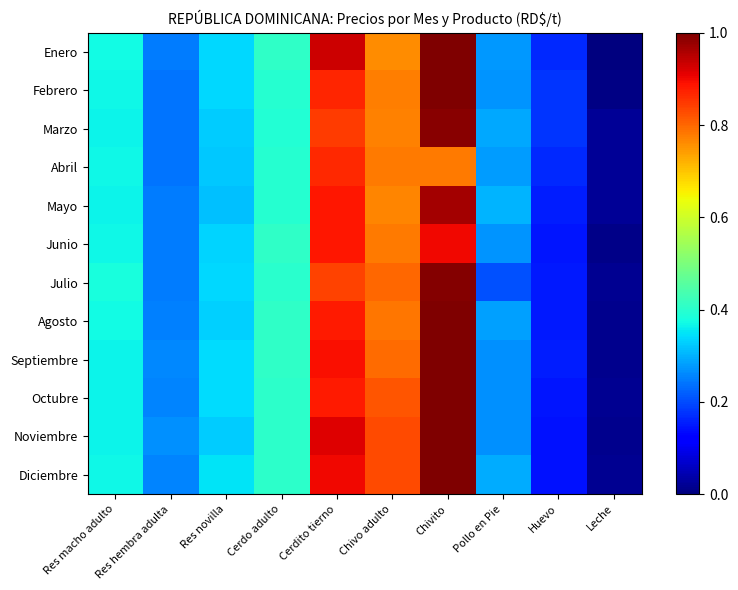

Reading left to right, transcribe all the data shown in this chart.

Enero: Res macho adulto=0.4	Res hembra adulta=0.2	Res novilla=0.3	Cerdo adulto=0.4	Cerdito tierno=0.9	Chivo adulto=0.8	Chivito=1.0	Pollo en Pie=0.3	Huevo=0.2	Leche=0.0
Febrero: Res macho adulto=0.4	Res hembra adulta=0.2	Res novilla=0.3	Cerdo adulto=0.4	Cerdito tierno=0.9	Chivo adulto=0.8	Chivito=1.0	Pollo en Pie=0.3	Huevo=0.2	Leche=0.0
Marzo: Res macho adulto=0.4	Res hembra adulta=0.2	Res novilla=0.3	Cerdo adulto=0.4	Cerdito tierno=0.8	Chivo adulto=0.8	Chivito=1.0	Pollo en Pie=0.3	Huevo=0.2	Leche=0.0
Abril: Res macho adulto=0.4	Res hembra adulta=0.2	Res novilla=0.3	Cerdo adulto=0.4	Cerdito tierno=0.9	Chivo adulto=0.8	Chivito=0.8	Pollo en Pie=0.3	Huevo=0.2	Leche=0.0
Mayo: Res macho adulto=0.4	Res hembra adulta=0.2	Res novilla=0.3	Cerdo adulto=0.4	Cerdito tierno=0.9	Chivo adulto=0.8	Chivito=1.0	Pollo en Pie=0.3	Huevo=0.2	Leche=0.0
Junio: Res macho adulto=0.4	Res hembra adulta=0.2	Res novilla=0.3	Cerdo adulto=0.4	Cerdito tierno=0.9	Chivo adulto=0.8	Chivito=0.9	Pollo en Pie=0.3	Huevo=0.1	Leche=0.0
Julio: Res macho adulto=0.4	Res hembra adulta=0.2	Res novilla=0.3	Cerdo adulto=0.4	Cerdito tierno=0.8	Chivo adulto=0.8	Chivito=1.0	Pollo en Pie=0.2	Huevo=0.2	Leche=0.0
Agosto: Res macho adulto=0.4	Res hembra adulta=0.3	Res novilla=0.3	Cerdo adulto=0.4	Cerdito tierno=0.9	Chivo adulto=0.8	Chivito=1.0	Pollo en Pie=0.3	Huevo=0.2	Leche=0.0
Septiembre: Res macho adulto=0.4	Res hembra adulta=0.3	Res novilla=0.3	Cerdo adulto=0.4	Cerdito tierno=0.9	Chivo adulto=0.8	Chivito=1.0	Pollo en Pie=0.3	Huevo=0.2	Leche=0.0
Octubre: Res macho adulto=0.4	Res hembra adulta=0.3	Res novilla=0.3	Cerdo adulto=0.4	Cerdito tierno=0.9	Chivo adulto=0.8	Chivito=1.0	Pollo en Pie=0.3	Huevo=0.1	Leche=0.0
Noviembre: Res macho adulto=0.4	Res hembra adulta=0.3	Res novilla=0.3	Cerdo adulto=0.4	Cerdito tierno=0.9	Chivo adulto=0.8	Chivito=1.0	Pollo en Pie=0.3	Huevo=0.1	Leche=0.0
Diciembre: Res macho adulto=0.4	Res hembra adulta=0.3	Res novilla=0.3	Cerdo adulto=0.4	Cerdito tierno=0.9	Chivo adulto=0.8	Chivito=1.0	Pollo en Pie=0.3	Huevo=0.1	Leche=0.0